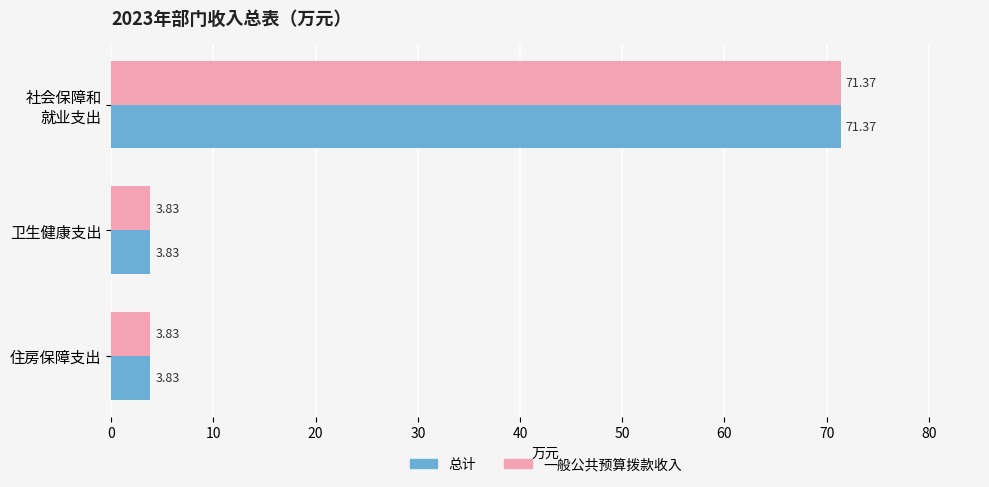

What is the difference between the maximum and second lowest values in the 总计 series?

67.5